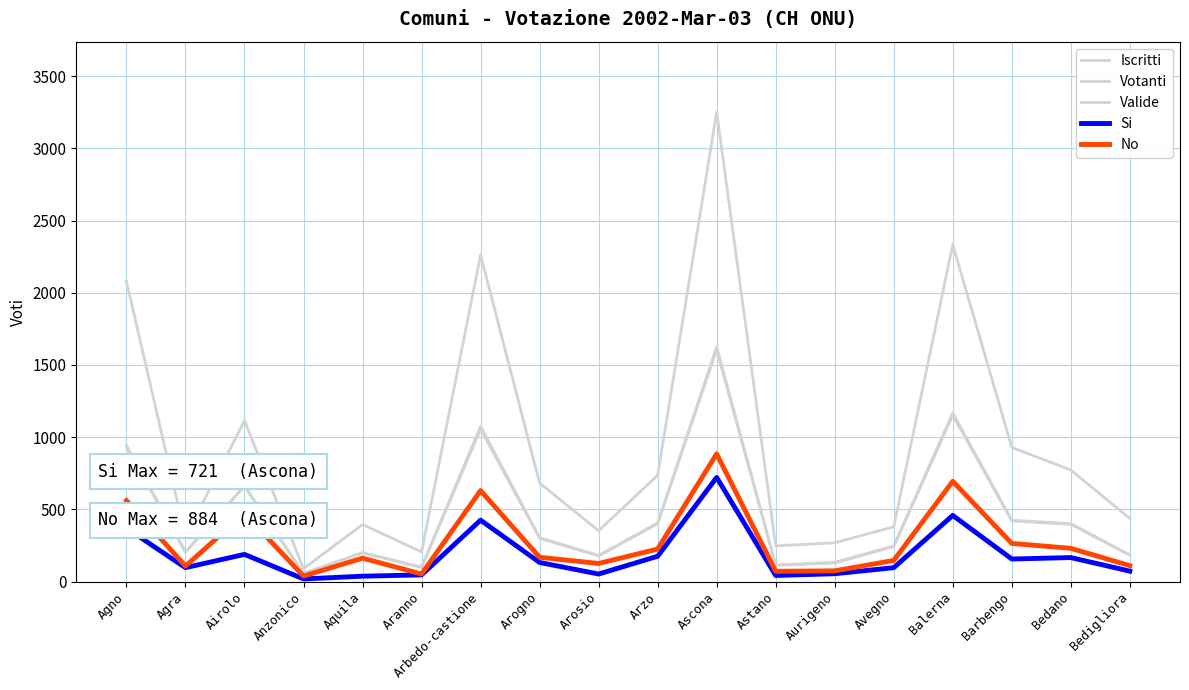

At which label does Votanti reach its peak?

Ascona